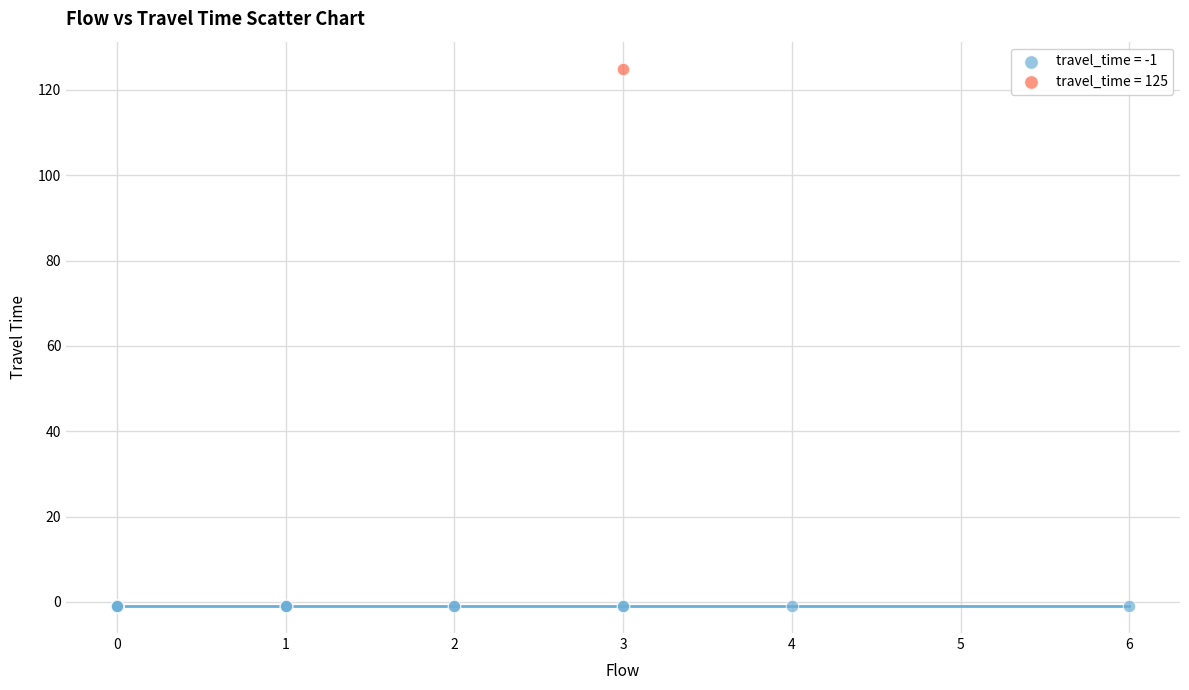

What are all the series names shown in the legend?

travel_time = -1, travel_time = 125